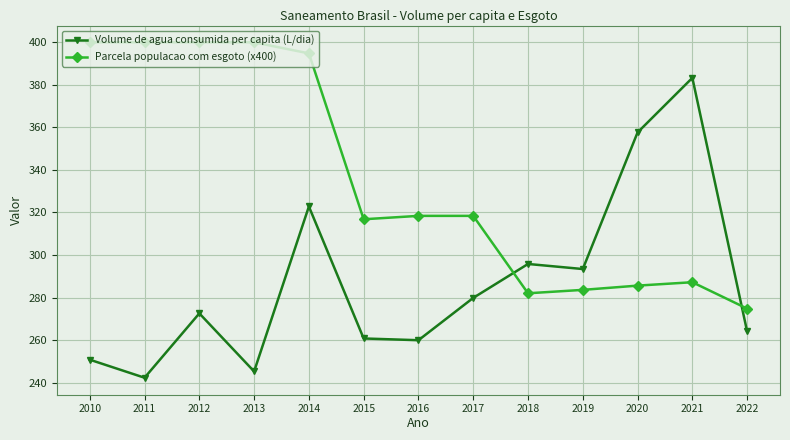

What value does the Parcela populacao com esgoto (x400) series have at 2014?

394.8